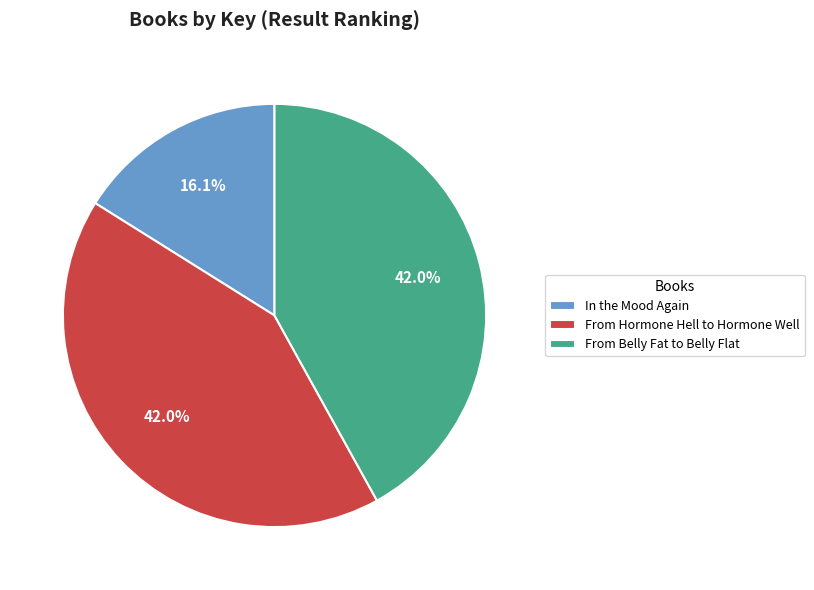

Which slice is the smallest?

In the Mood Again